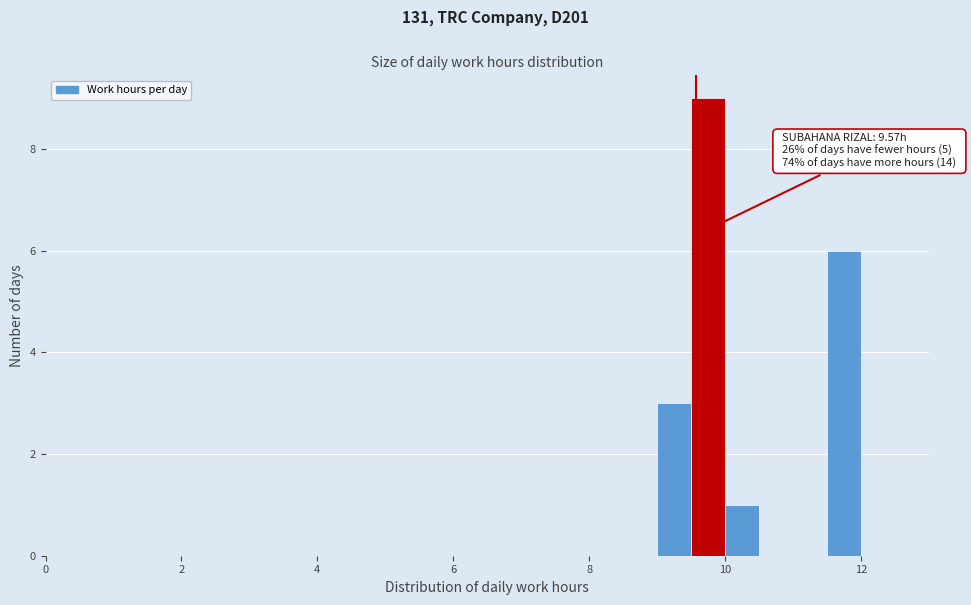

Read against the x-axis, roughly where is the centre of the tallest bar?

9.8